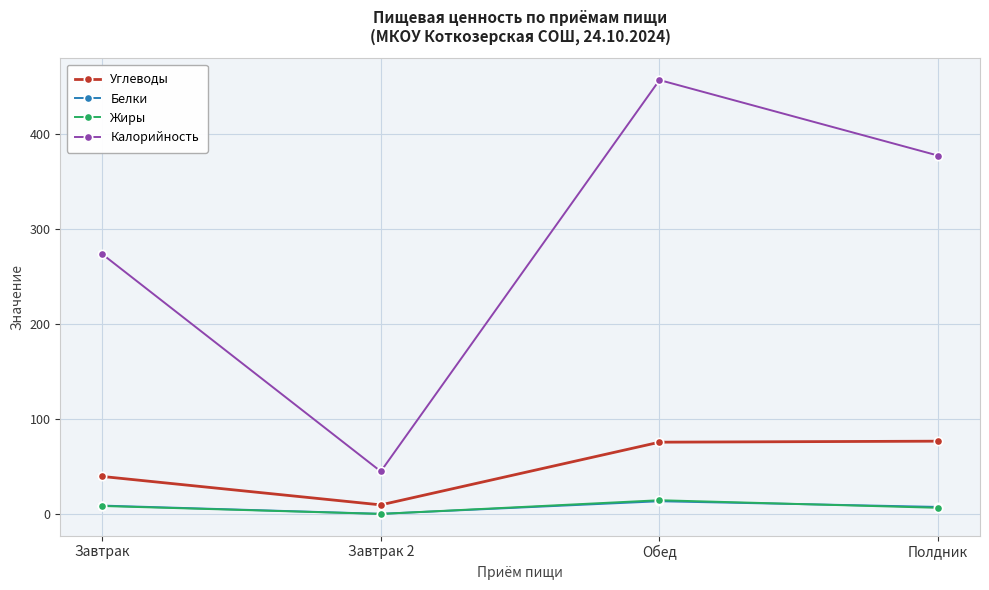

Which category has the lowest value in the Калорийность series?

Завтрак 2